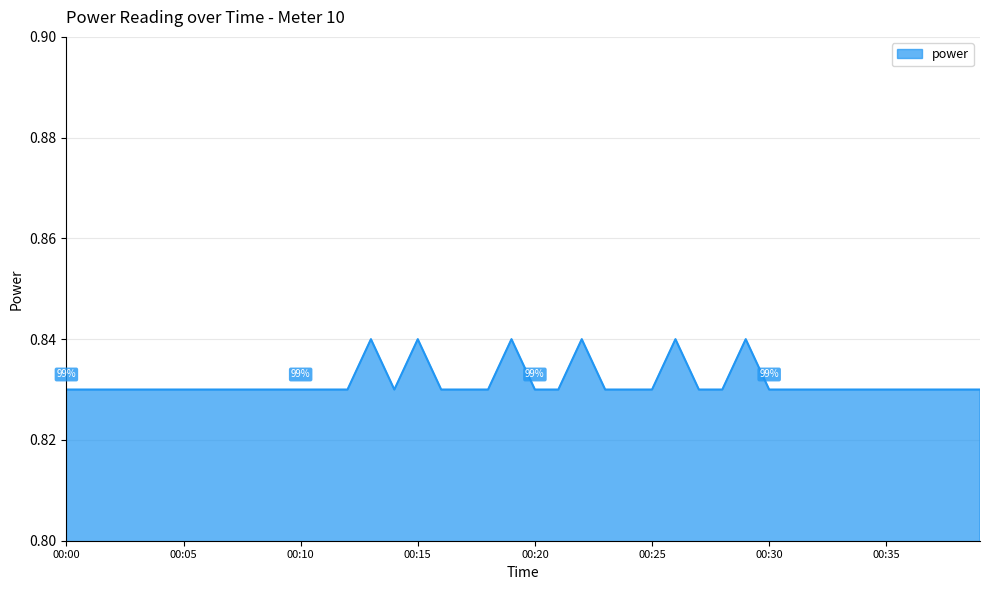

Reading right to left, what are all the values shown in this chart?

00:39=0.8	00:38=0.8	00:37=0.8	00:36=0.8	00:35=0.8	00:34=0.8	00:33=0.8	00:32=0.8	00:31=0.8	00:30=0.8	00:29=0.8	00:28=0.8	00:27=0.8	00:26=0.8	00:25=0.8	00:24=0.8	00:23=0.8	00:22=0.8	00:21=0.8	00:20=0.8	00:19=0.8	00:18=0.8	00:17=0.8	00:16=0.8	00:15=0.8	00:14=0.8	00:13=0.8	00:12=0.8	00:11=0.8	00:10=0.8	00:09=0.8	00:08=0.8	00:07=0.8	00:06=0.8	00:05=0.8	00:04=0.8	00:03=0.8	00:02=0.8	00:01=0.8	00:00=0.8